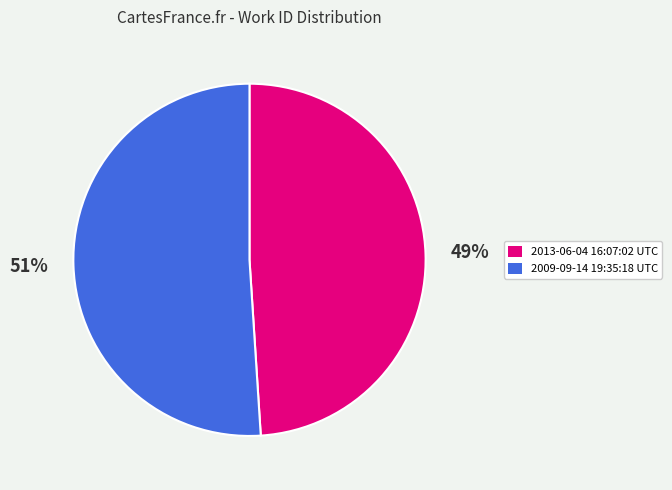

Approximately how many times larger is the value at 2009-09-14 19:35:18 UTC compared to 2013-06-04 16:07:02 UTC?

1.0